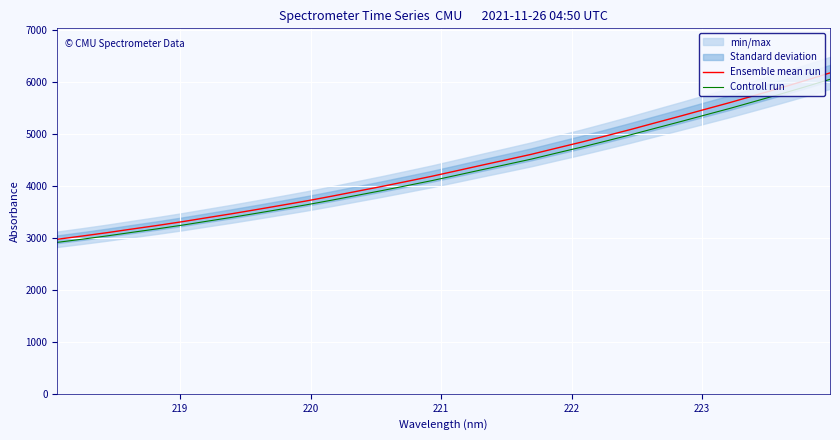

What is the sum of all Controll run values?

136608.0